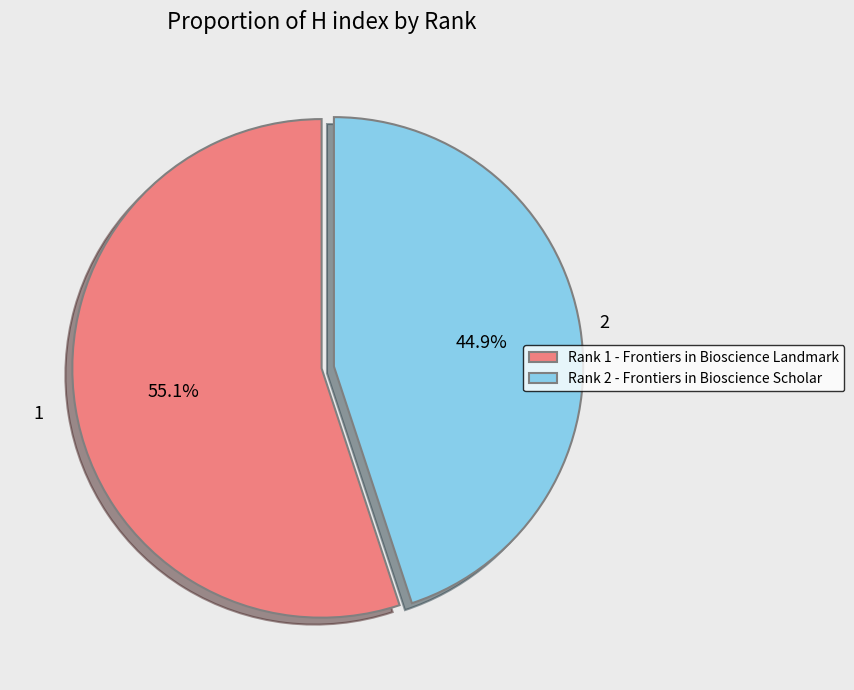

Do Rank 1 - Frontiers in Bioscience Landmark and Rank 2 - Frontiers in Bioscience Scholar together represent more than half of the pie?

Yes